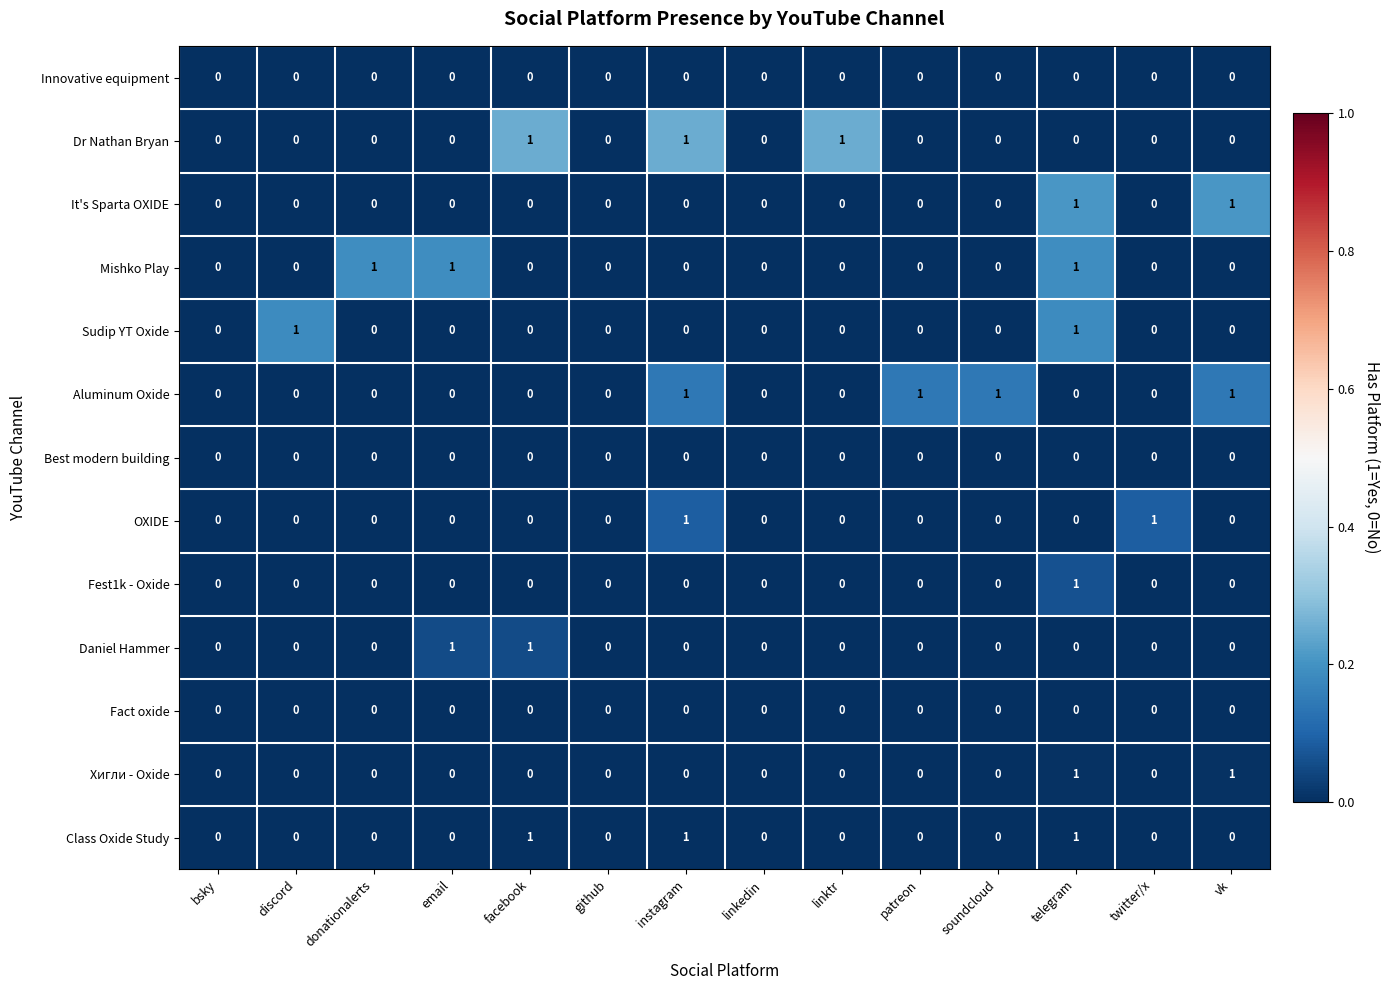

What is the maximum value shown in the chart?

1